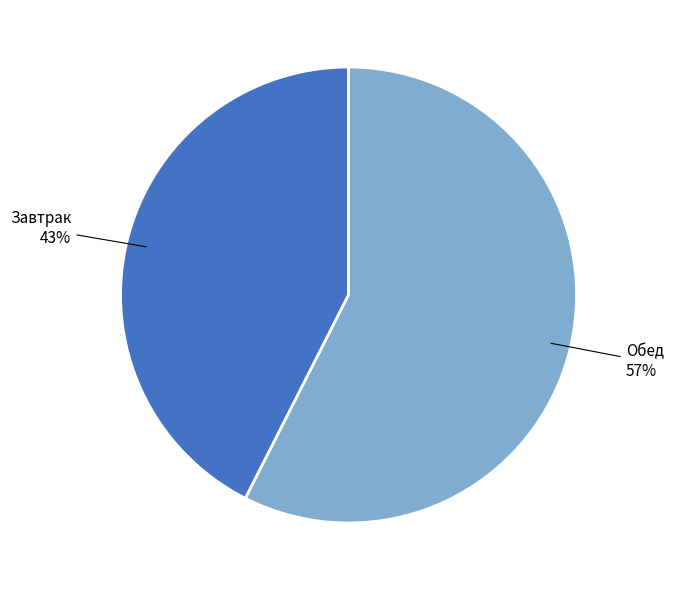

Which category accounts for the majority?

Обед